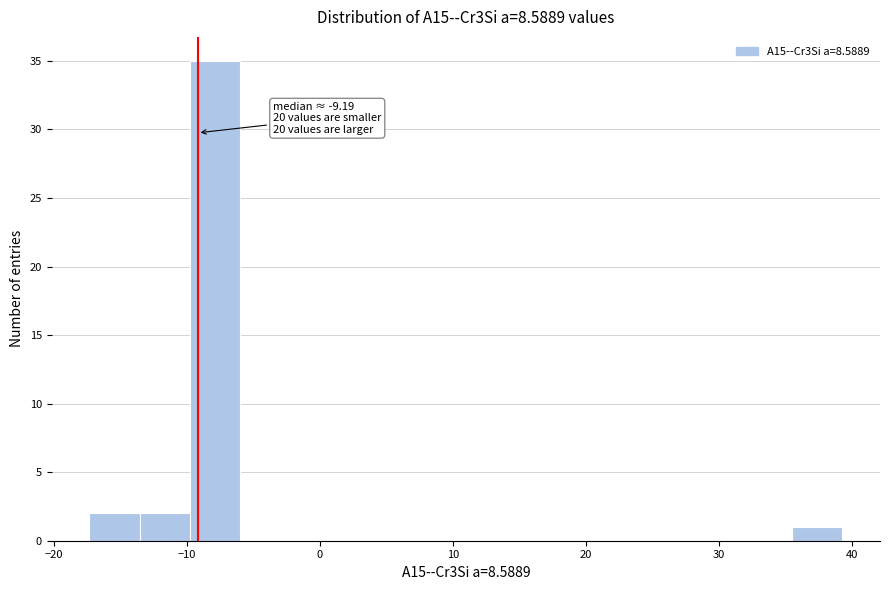

Read against the x-axis, roughly where is the centre of the tallest bar?

-8